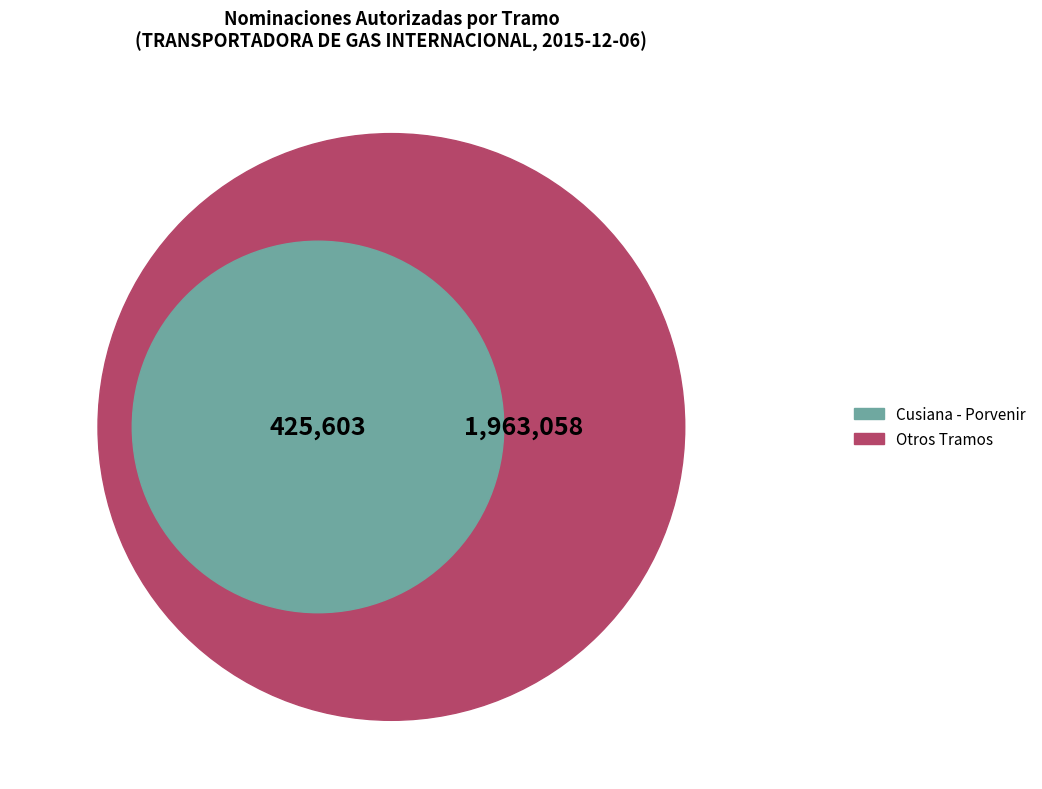

Is it true that Porvenir - La Belleza is 9% of the pie?

False